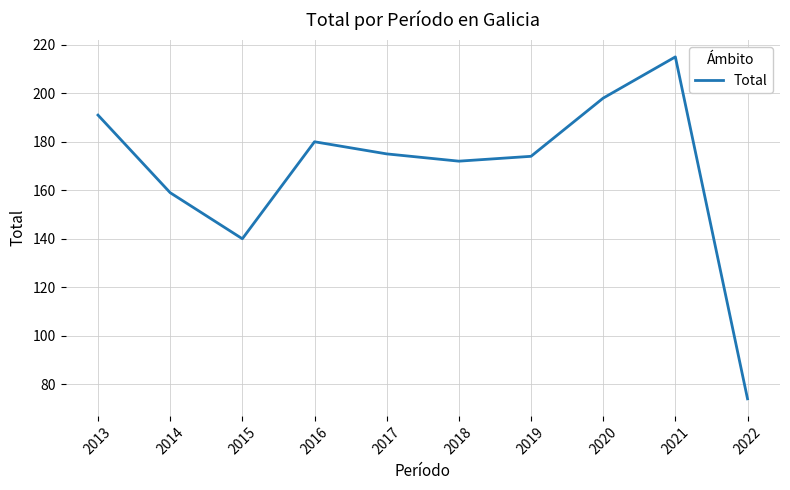

At which category does the chart reach its peak across all series?

2021